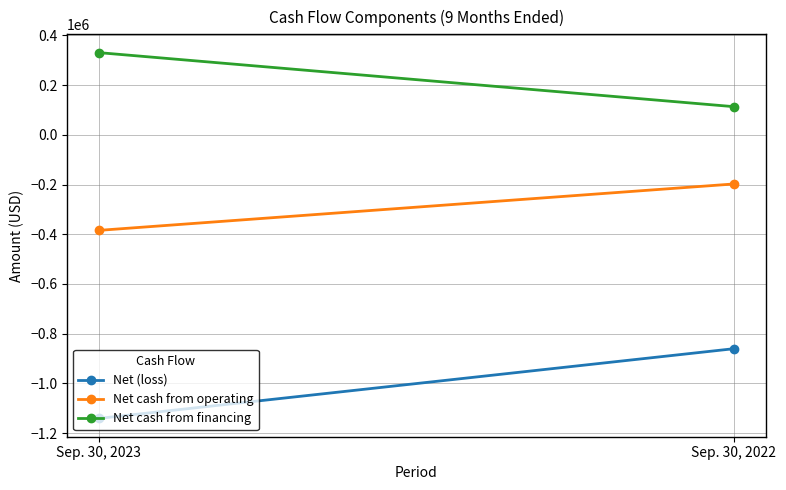

What is the highest value of the Net cash from operating series?

-197805